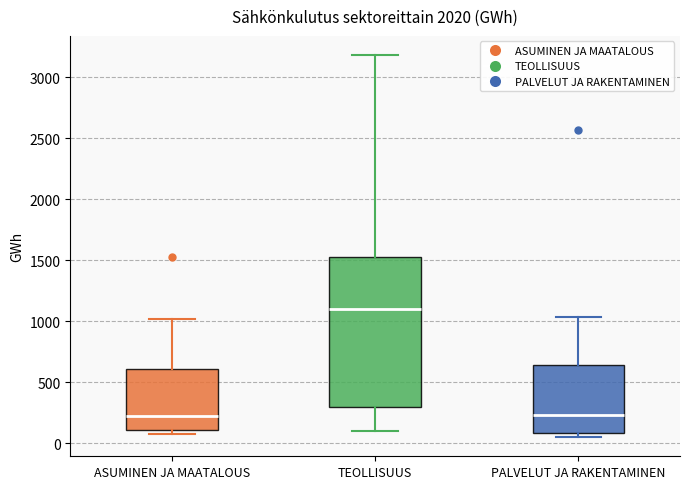

Reading left to right, read every box against the y-axis: the position of its median line, the range the box covers, and the ends of its whiskers. The values are not printed on the chart, so give them approximately, as read against the axis.

ASUMINEN JA MAATALOUS: median 250, box 100 to 600, whiskers 100 (just below the box's lower edge) to 1000
TEOLLISUUS: median 1100, box 300 to 1550, whiskers 100 to 3200
PALVELUT JA RAKENTAMINEN: median 250, box 100 to 650, whiskers 50 to 1050